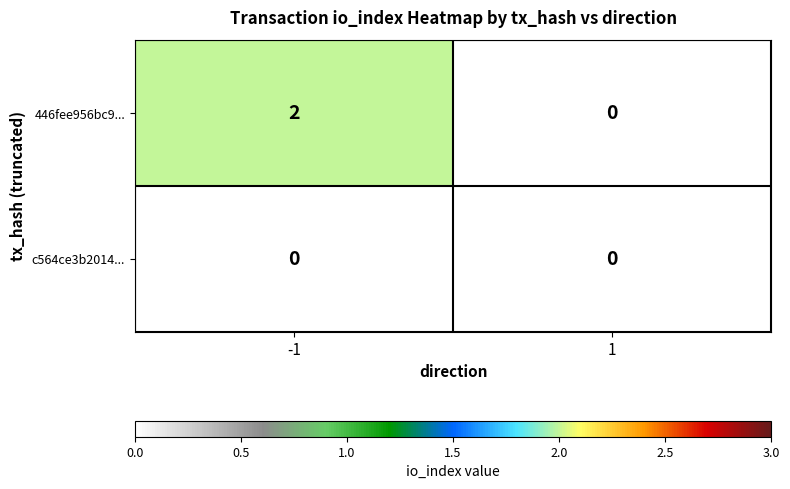

Between -1 and 1, which series saw the biggest shift?

446fee956bc9...